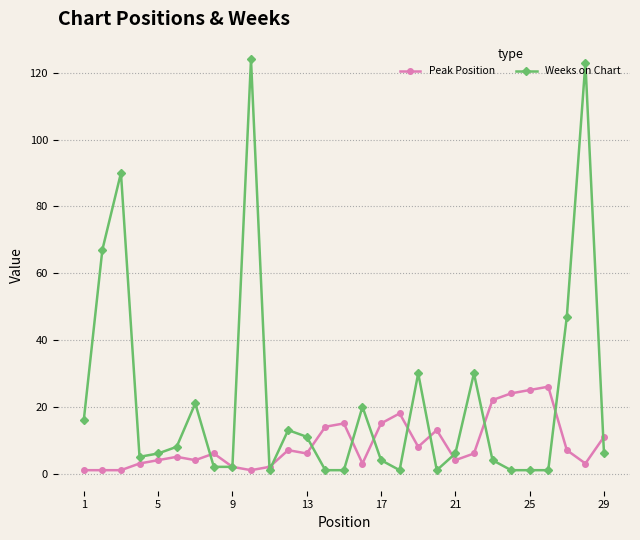

Which series has the widest spread of values?

Weeks on Chart